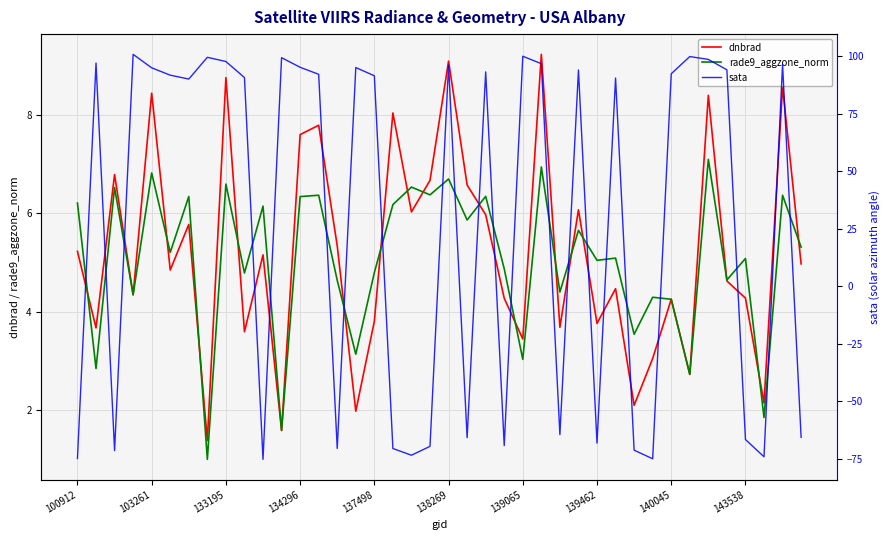

What are all the series names shown in the legend?

dnbrad, rade9_aggzone_norm, sata